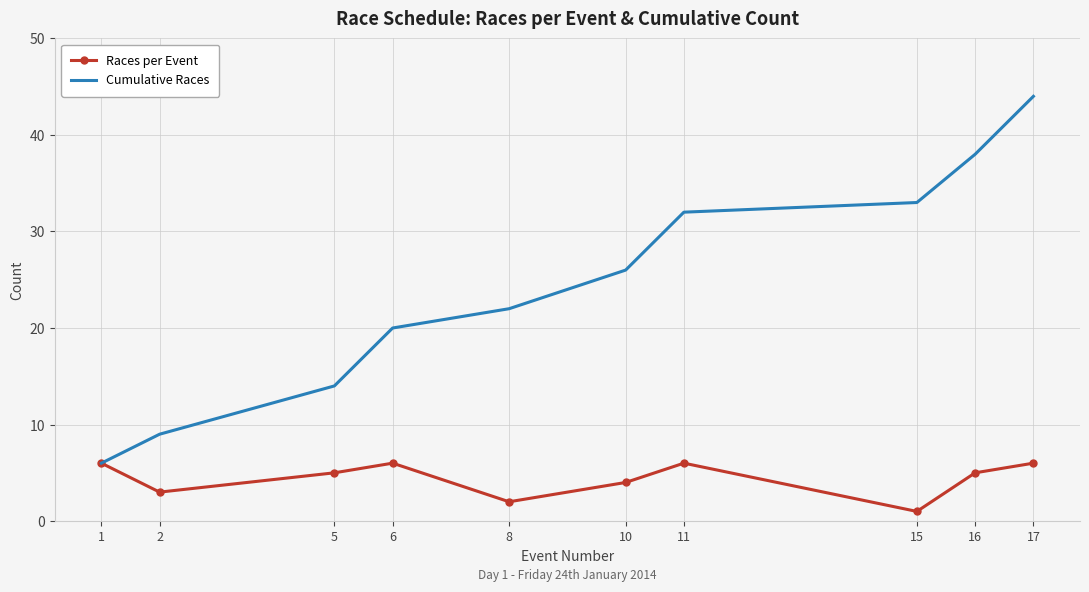

What is the difference between the maximum and minimum values in the Cumulative Races series?

38